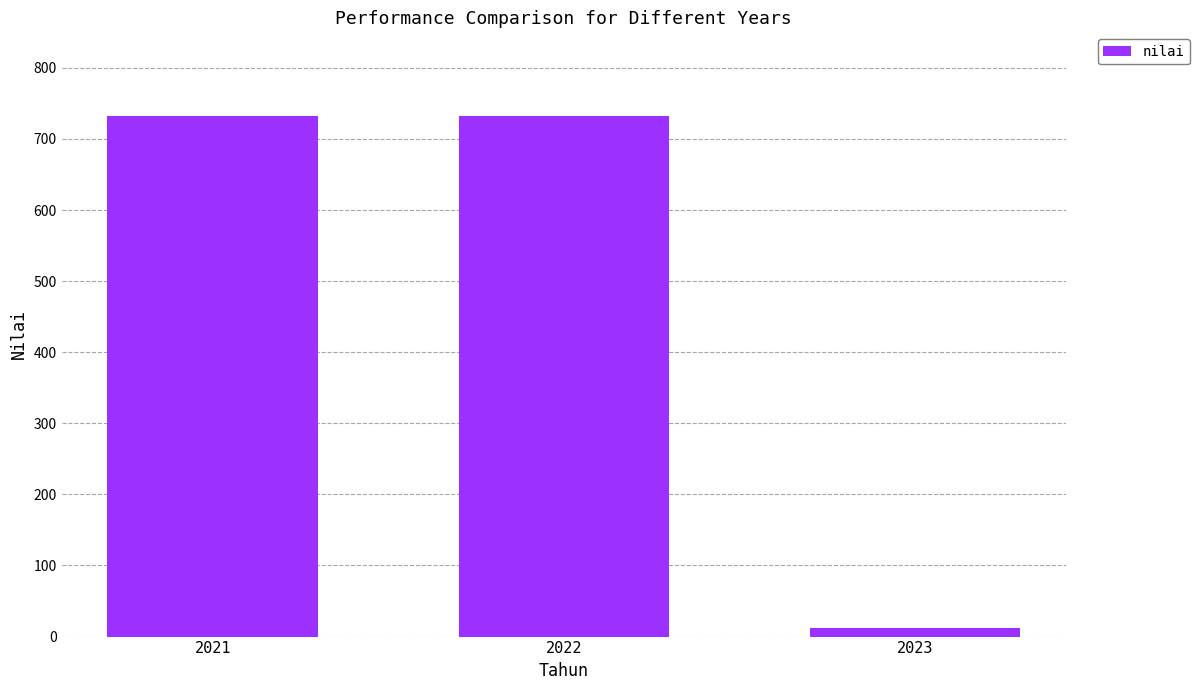

What is the value of the 2nd bar from the left?

733